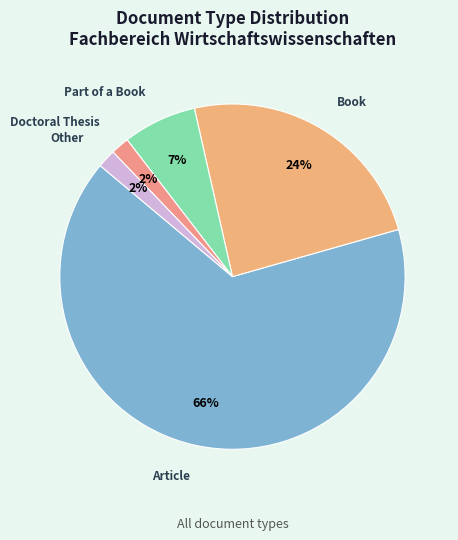

Count the number of slices in the pie.

5